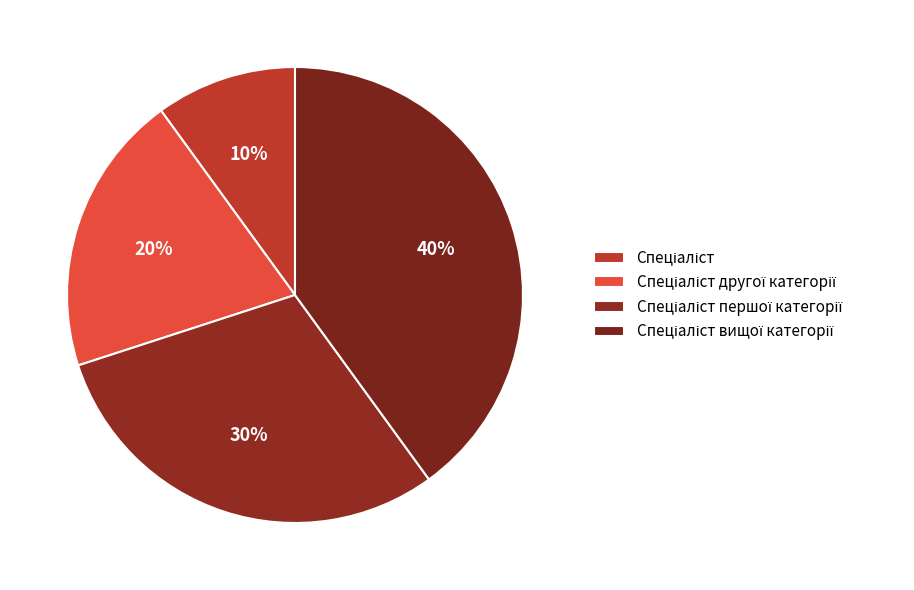

To the nearest percent, what is the difference between the Спеціаліст першої категорії and Спеціаліст slice percentages?

20%